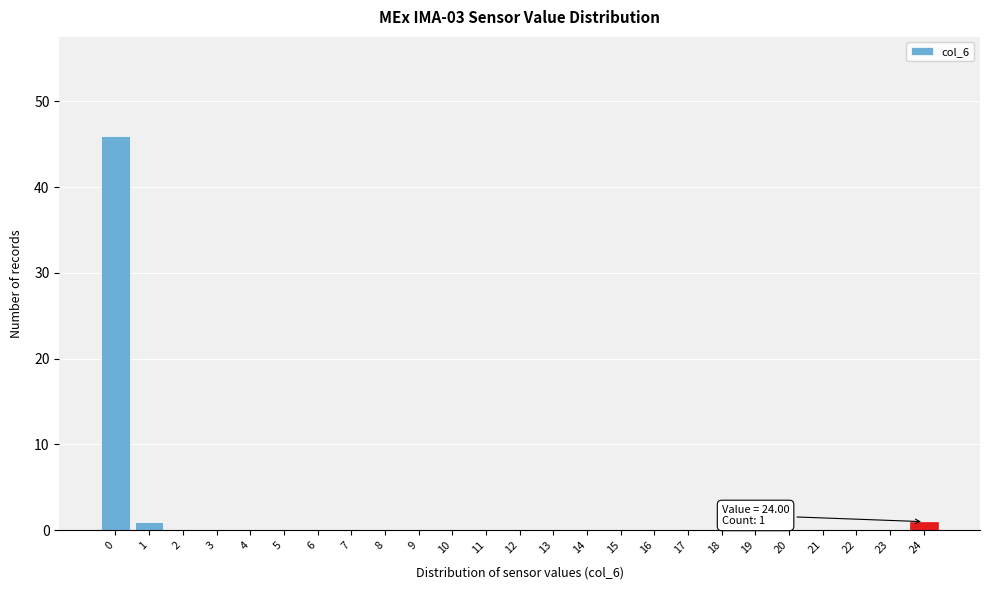

Reading left to right, extract all data points from this chart.

0=46	1=1	2=0	3=0	4=0	5=0	6=0	7=0	8=0	9=0	10=0	11=0	12=0	13=0	14=0	15=0	16=0	17=0	18=0	19=0	20=0	21=0	22=0	23=0	24=1